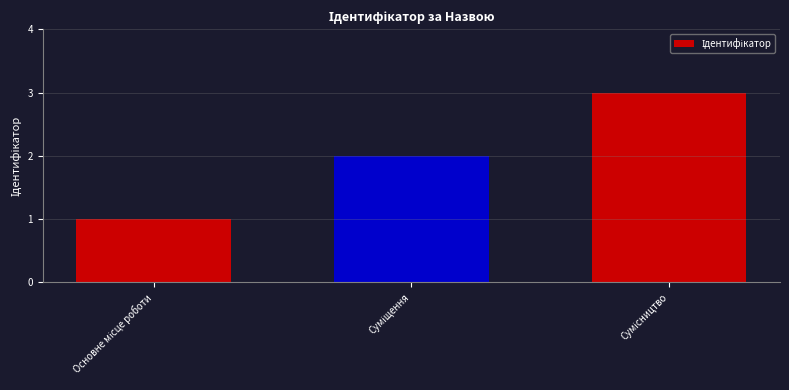

What is the sum of all values?

6